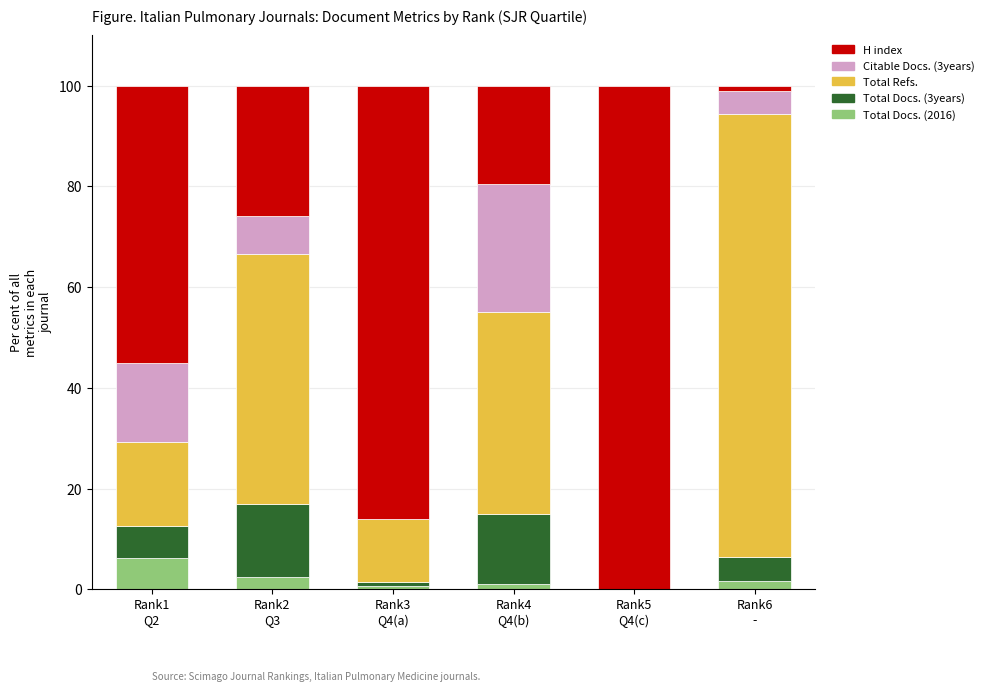

What is the sum of all Total Docs. (2016) values?

12.0